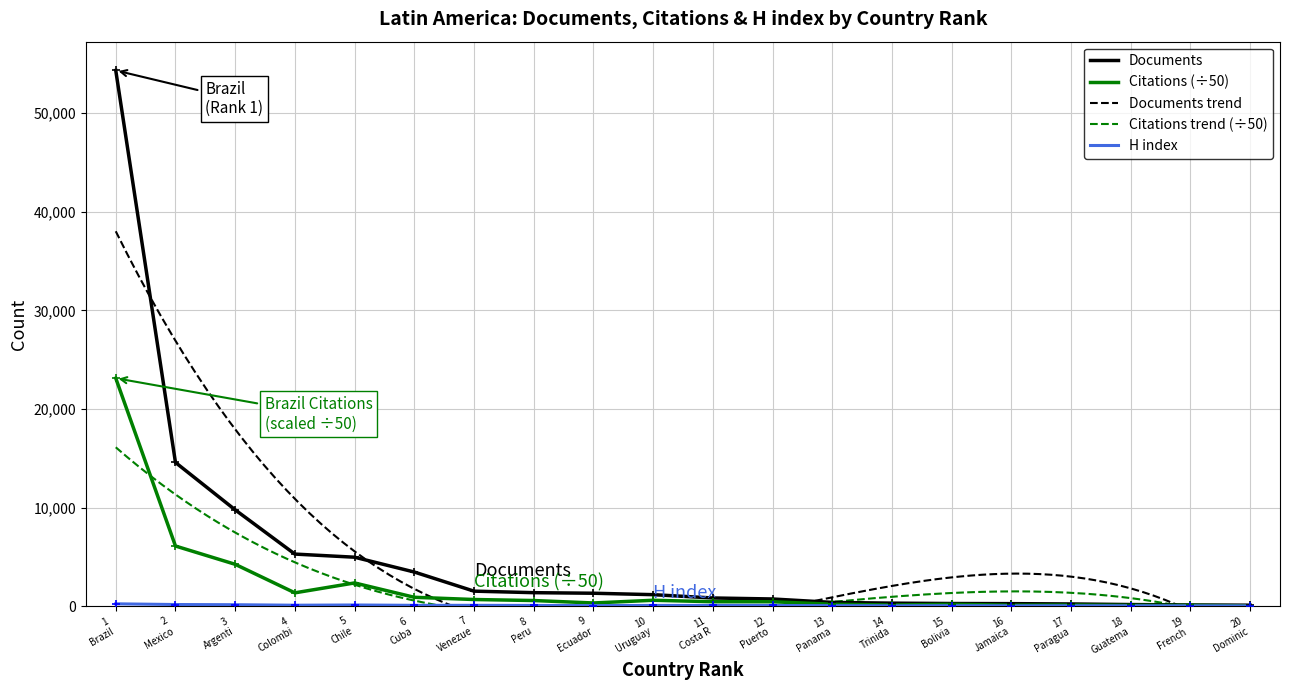

What is the minimum value for Documents?

95.0